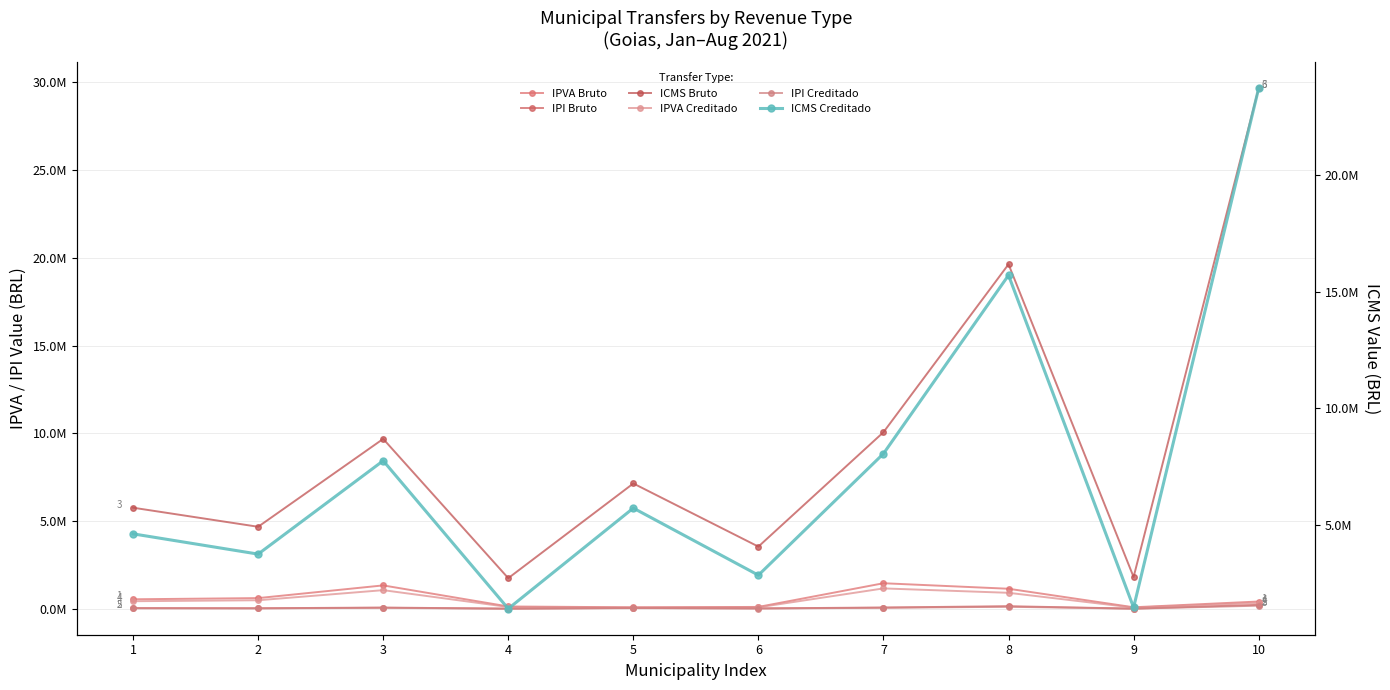

Where is IPI Creditado nearest to the value 96866?

8